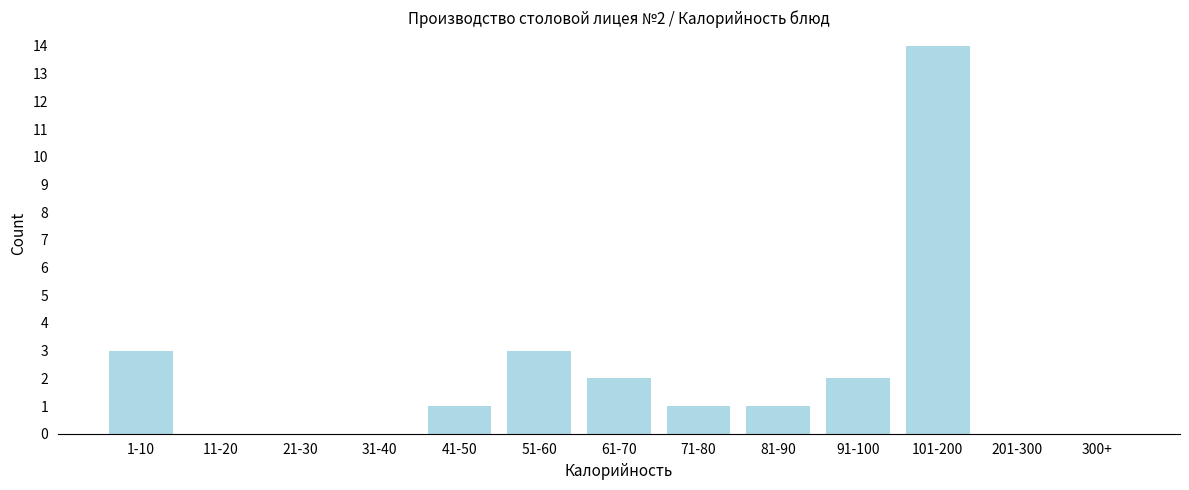

Approximately how many times larger is the value at 81-90 compared to 1-10?

0.3